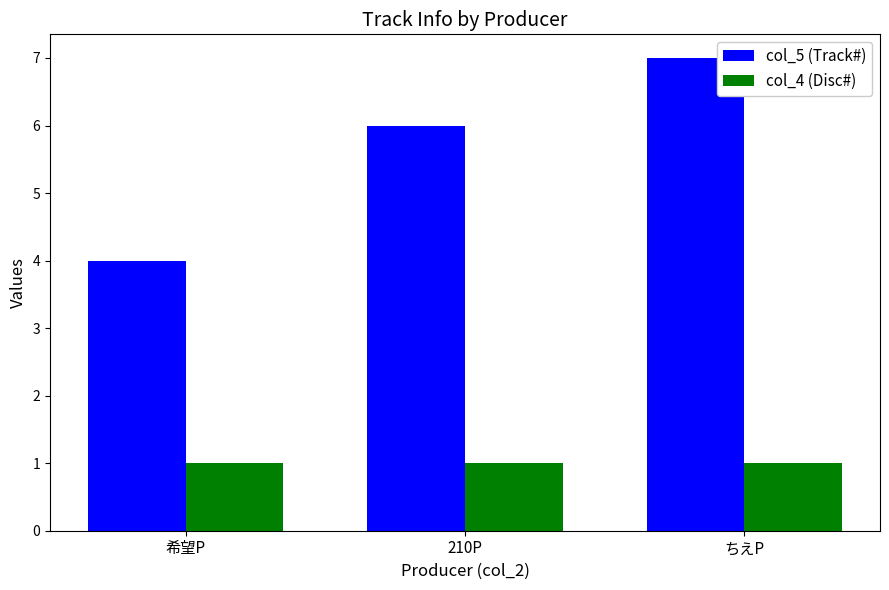

What is the value of the col_5 (Track#) bar at the 1st from the left?

4